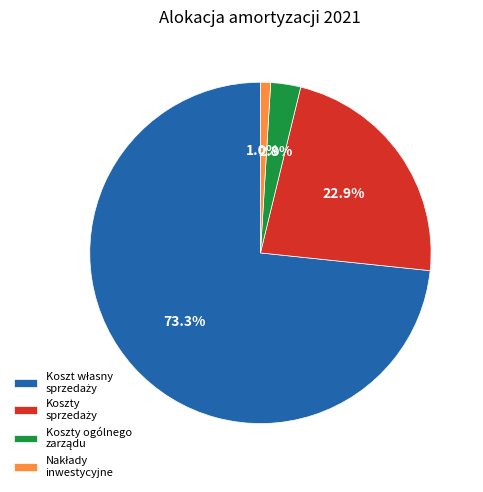

Does any single category account for the majority?

Yes